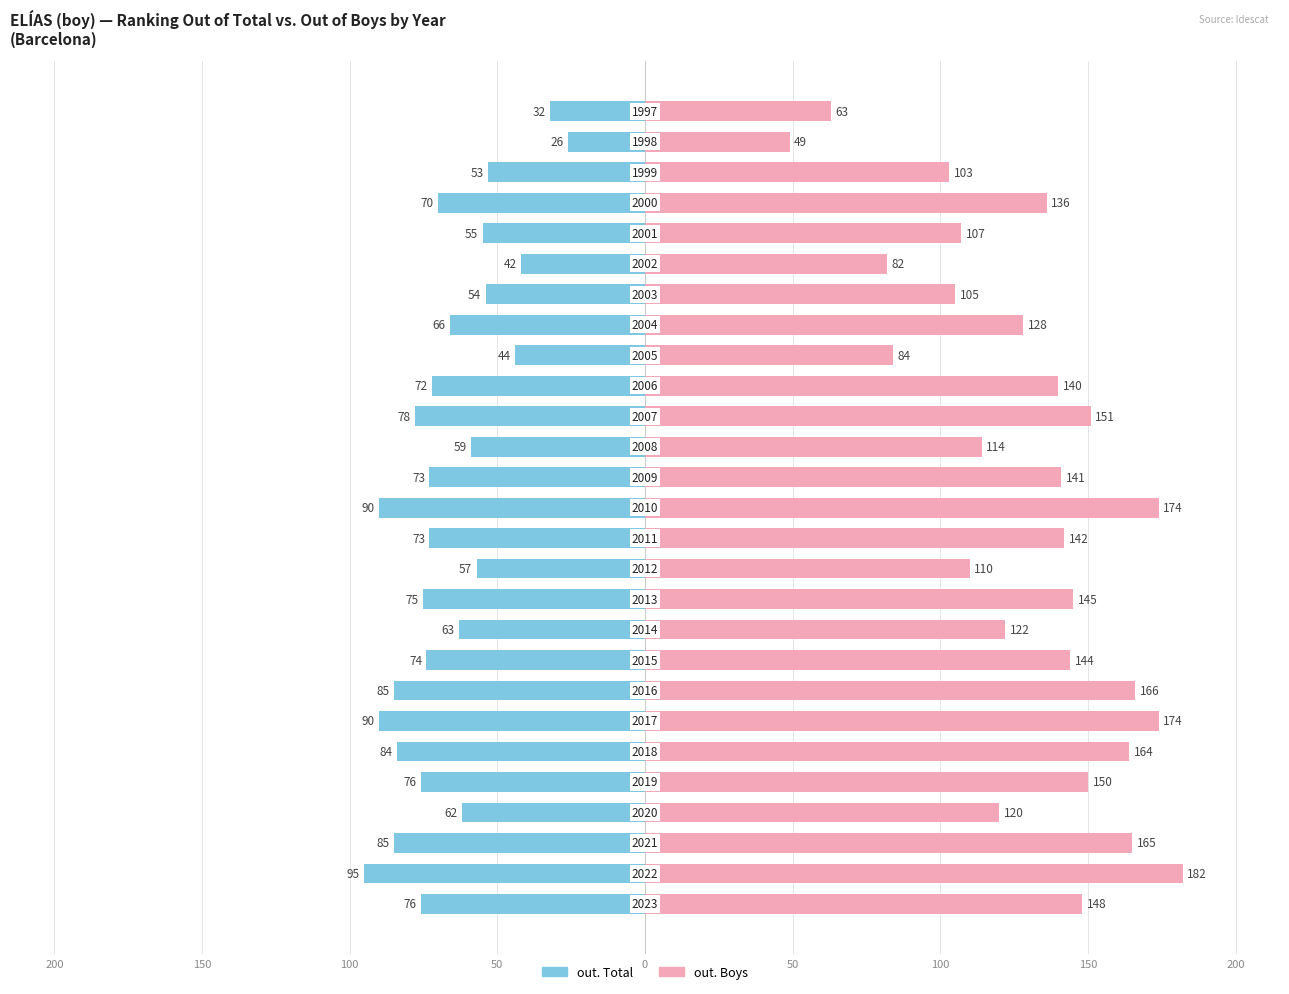

The out. Total series shows -94 at 11. True or false?

False